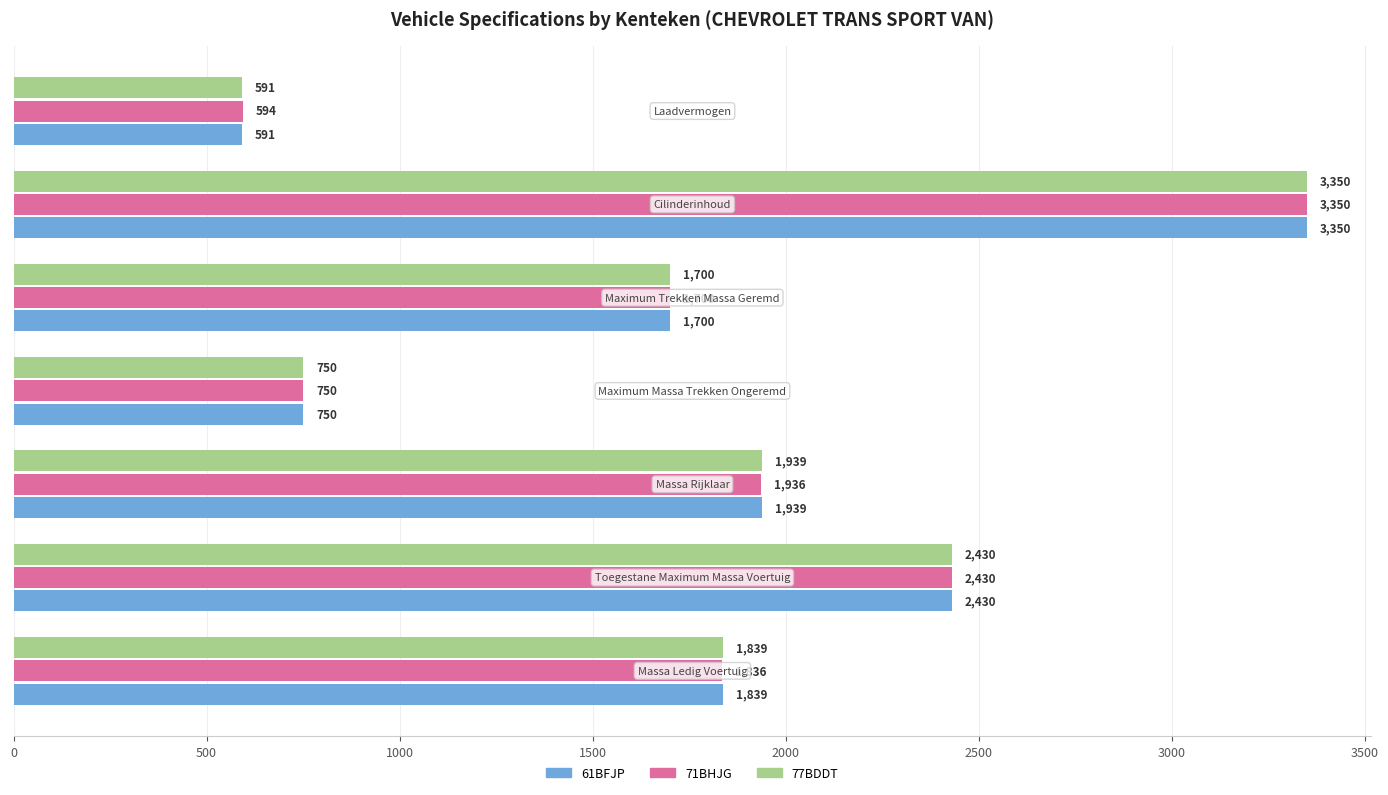

What is the minimum value shown in the chart?

591